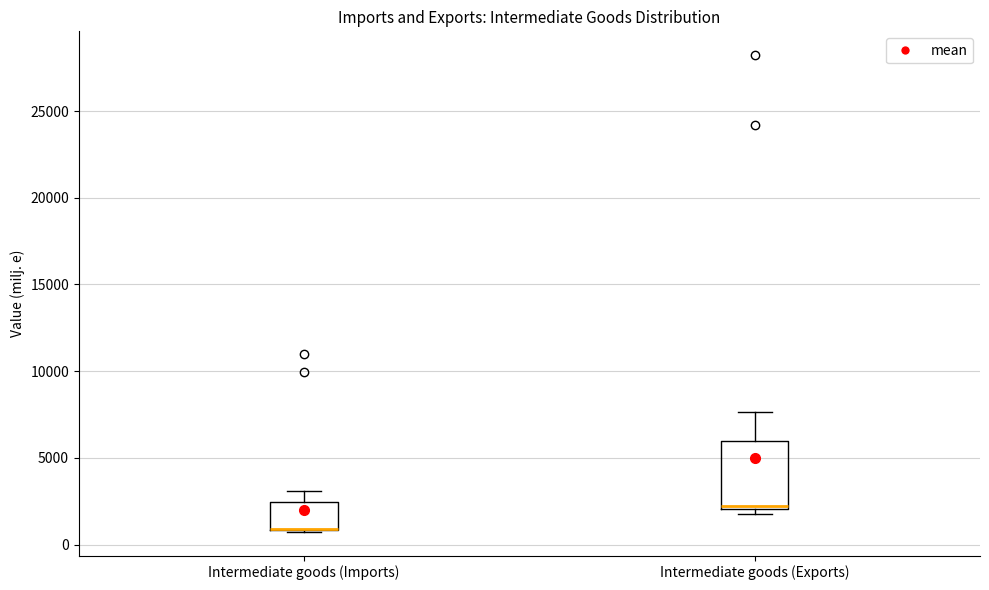

Reading left to right, transcribe this box plot: for each box, give where its median line is, the range the box spans, and where its two whiskers end, as read against the y-axis. The values are not printed on the chart, so give them approximately, as read against the axis.

Intermediate goods (Imports): median 1000 (drawn on the box's lower edge), box 1000 to 2500, whiskers 500 to 3000
Intermediate goods (Exports): median 2000 (just above the box's lower edge), box 2000 to 6000, whiskers 2000 (just below the box's lower edge) to 7500